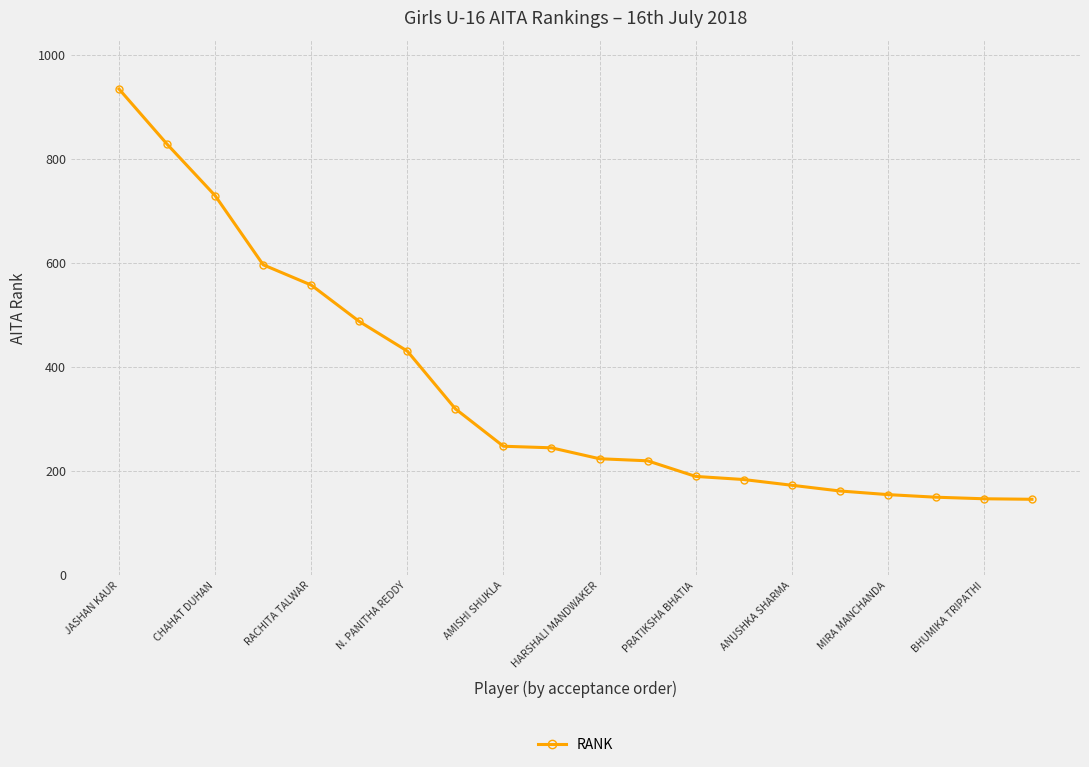

What is the greatest value displayed?

935